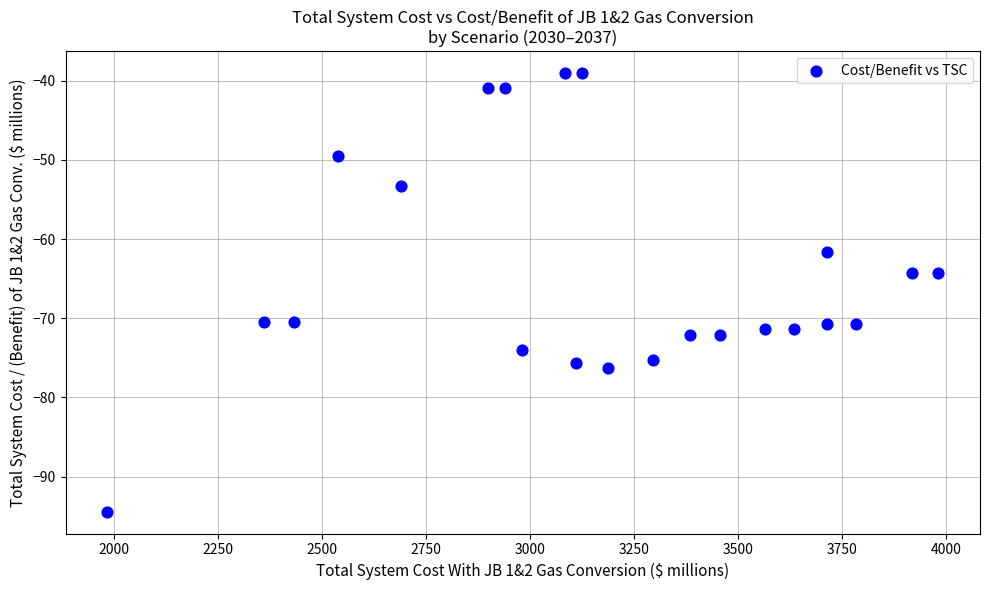

What is the range of X values (max minus min)?

1997.6